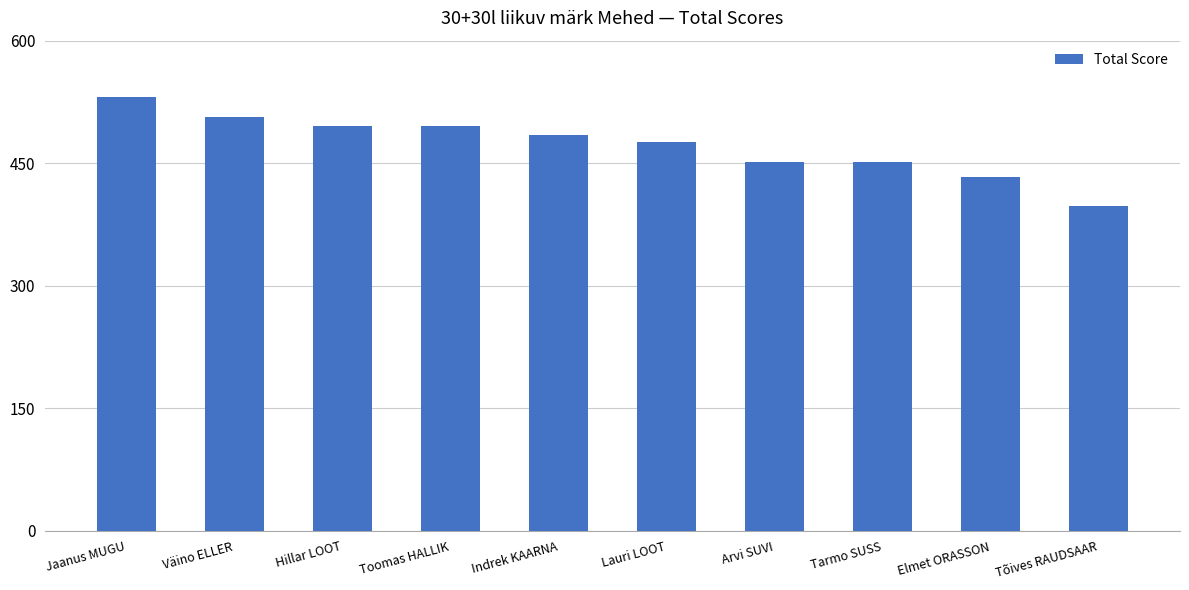

What is the label of the 5th bar from the left?

Indrek KAARNA